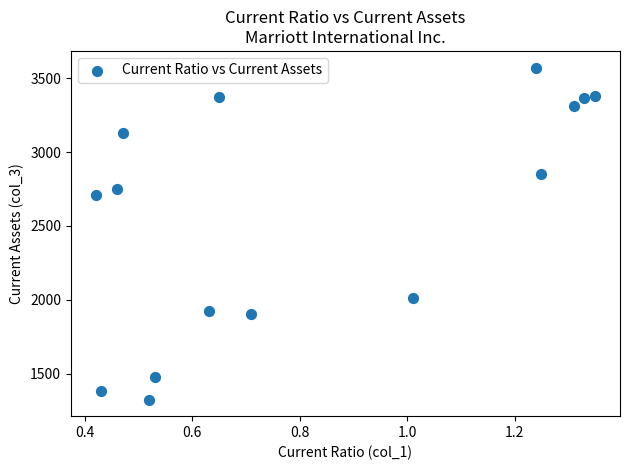

What Y value in the scatter plot is closest to 2448?

2706